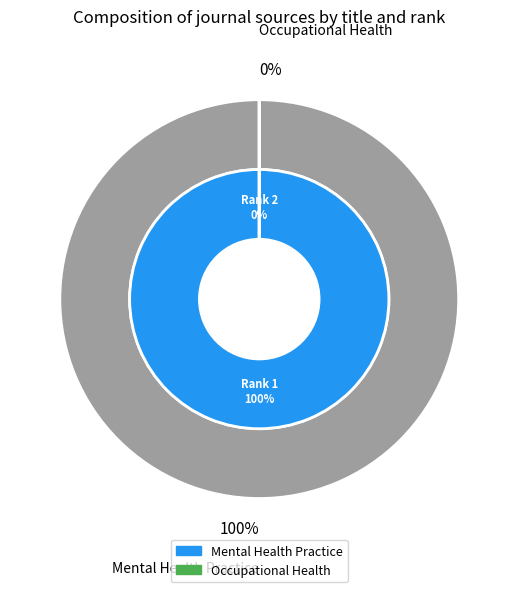

The Mental Health Practice slice represents 99% of the pie. True or false?

False